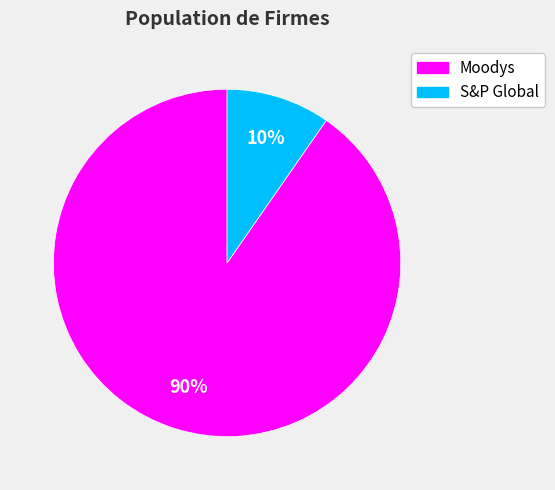

True or false: S&P Global accounts for 10% of the total.

True